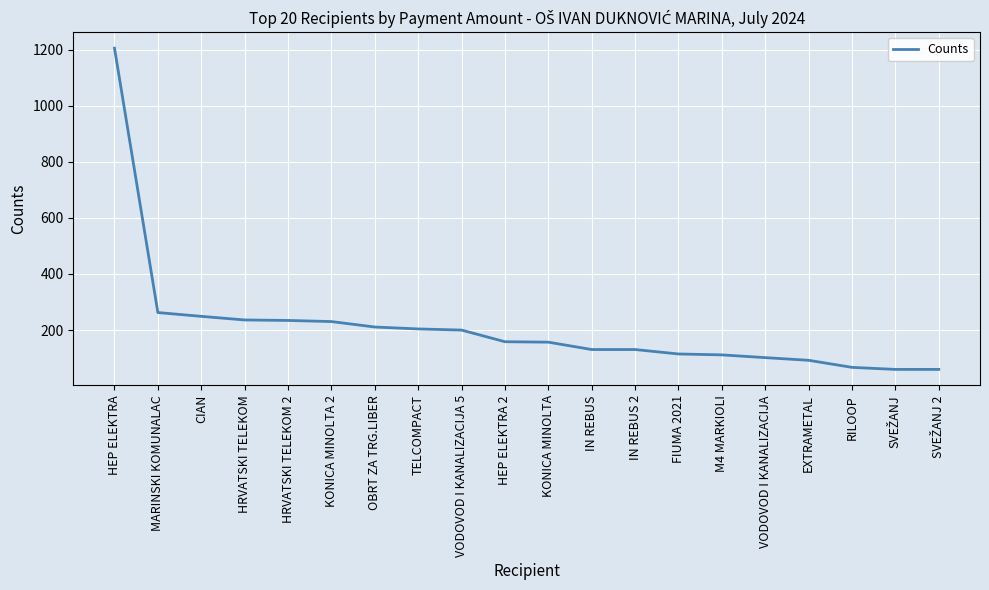

What is the maximum value shown in the chart?

1204.7